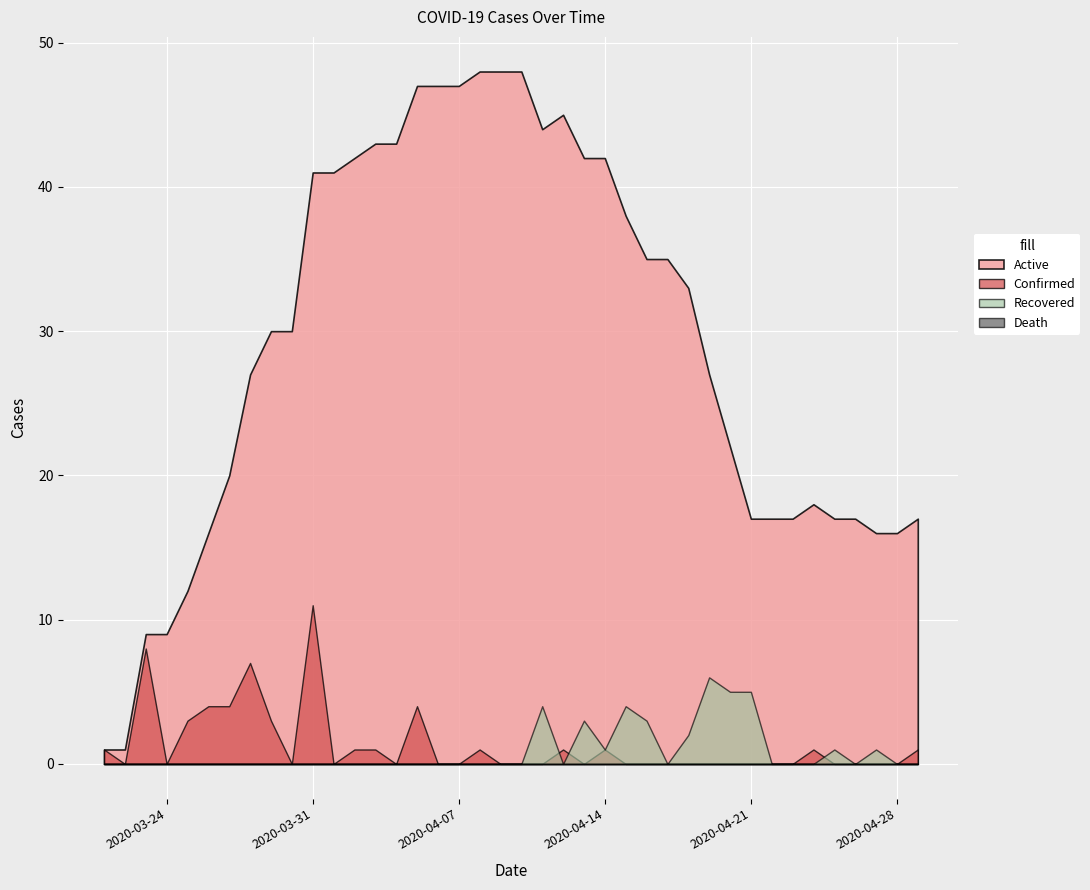

Count the number of data series in this chart.

4